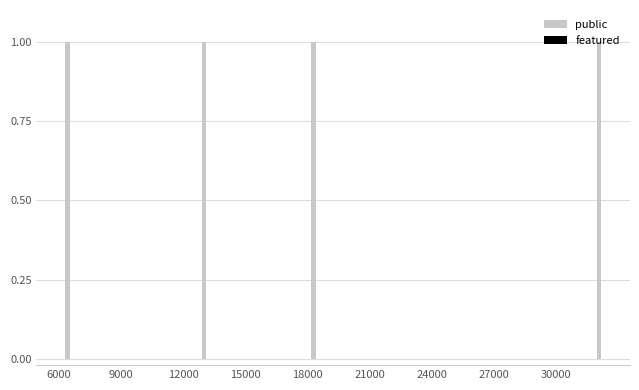

At which category is the sum across all series the highest?

6000